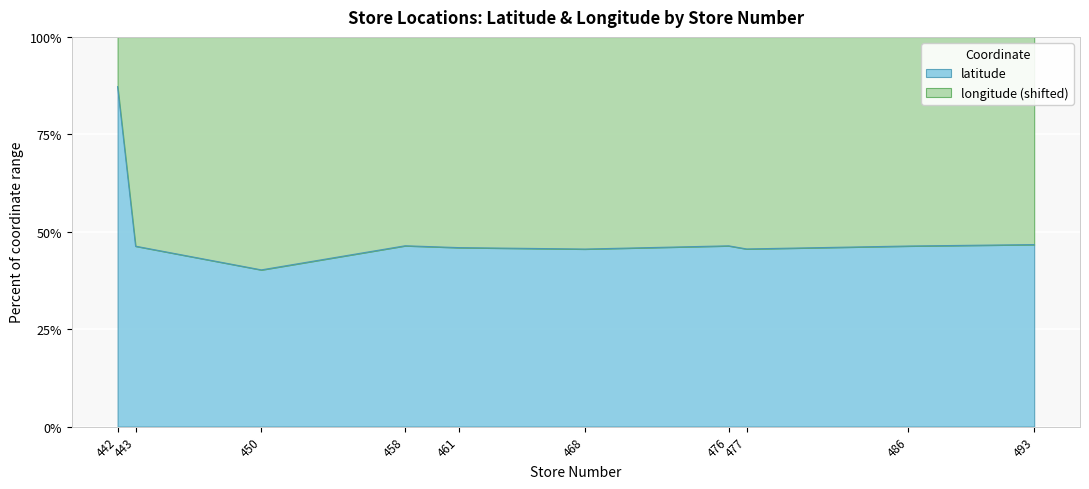

At which category does the data reach its first local peak?

458